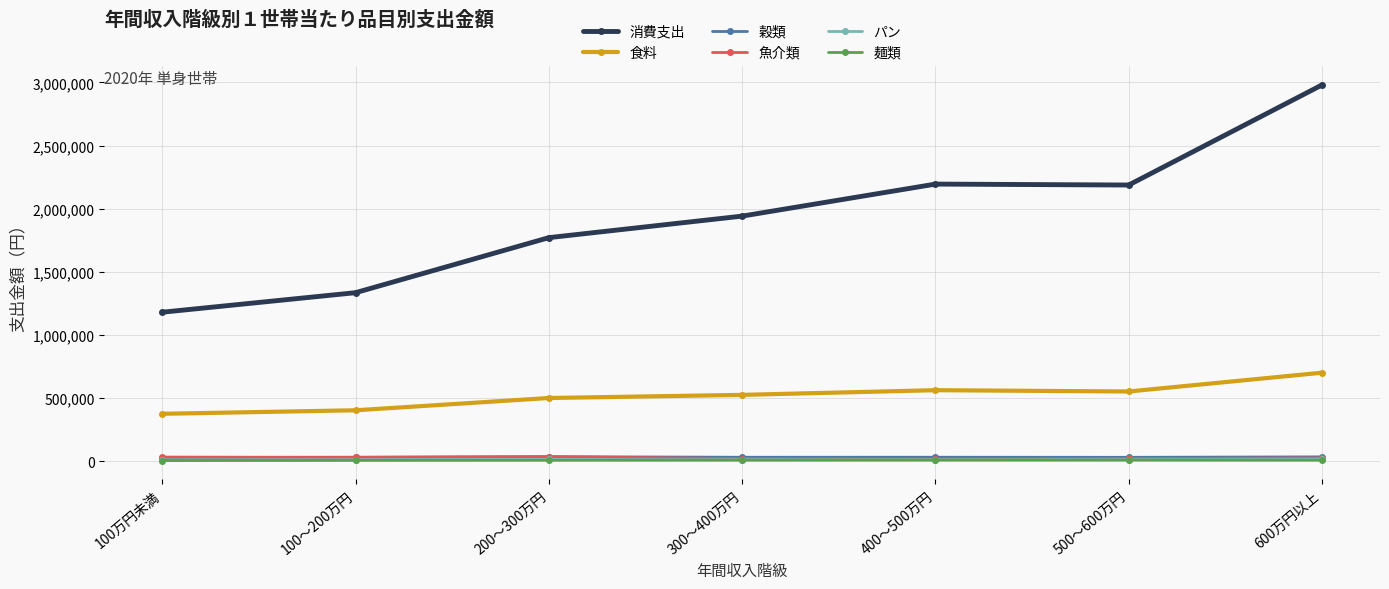

What is the difference between the highest and lowest values at 100万円未満?

1174467